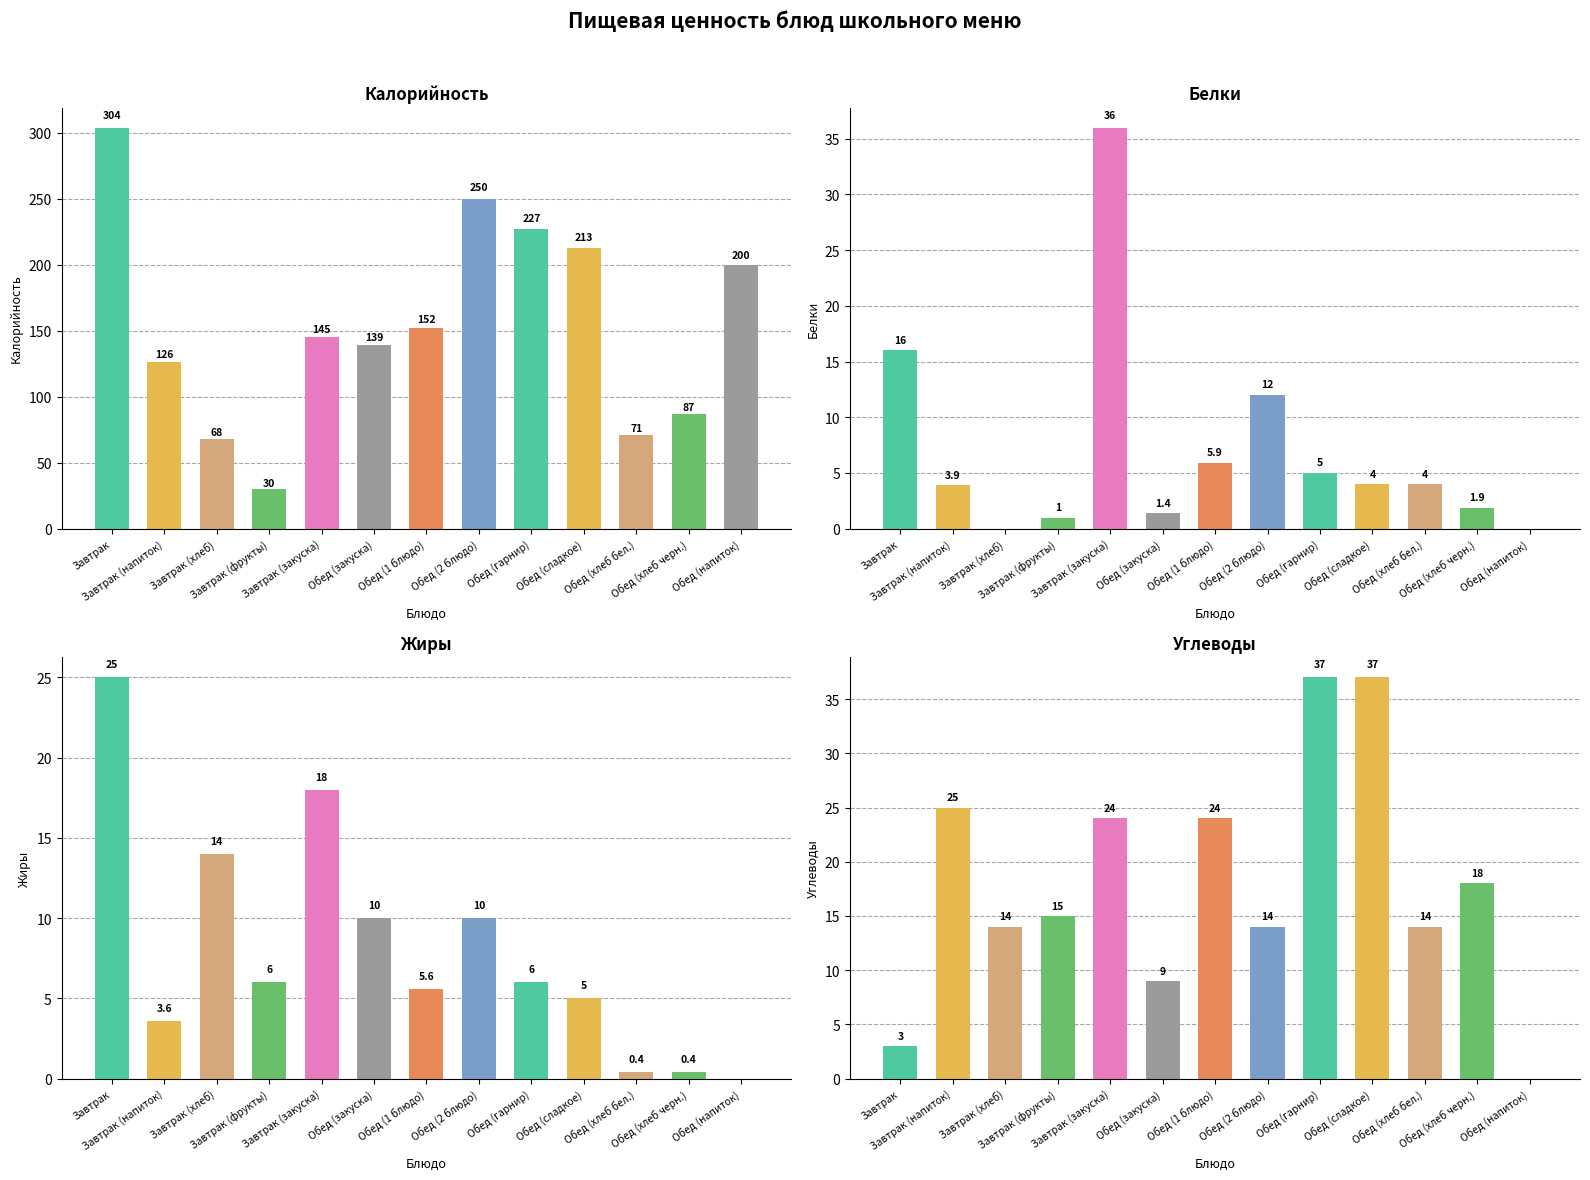

Is it true that Калорийность equals 250.0 at Обед (2 блюдо)?

True